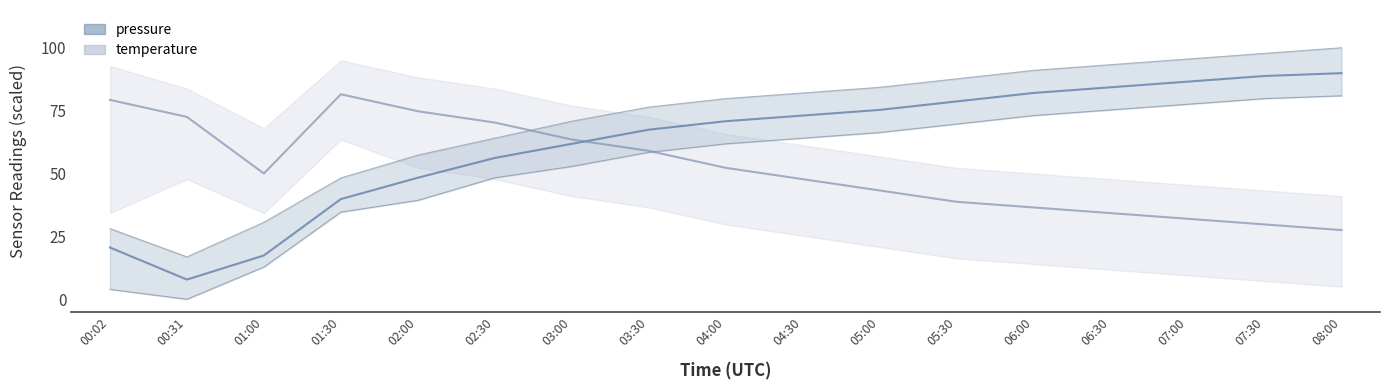

At 07:00, list the series in order from largest to smallest.

pressure, temperature